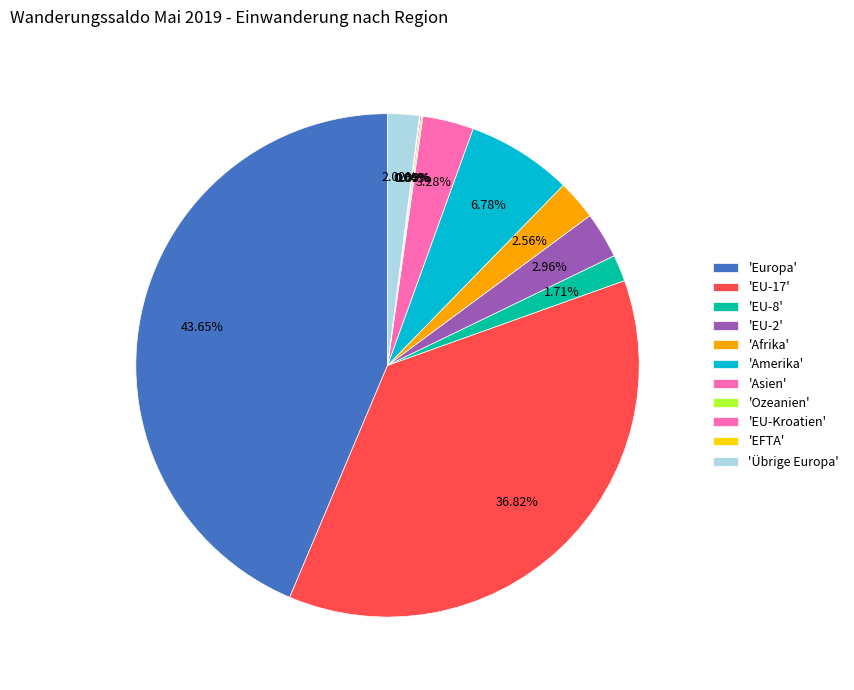

Count the number of slices in the pie.

11